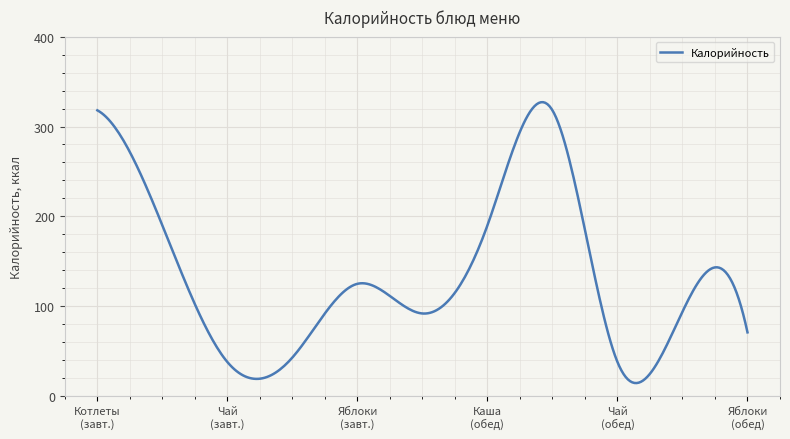

What is the difference between the maximum and minimum values?

312.5